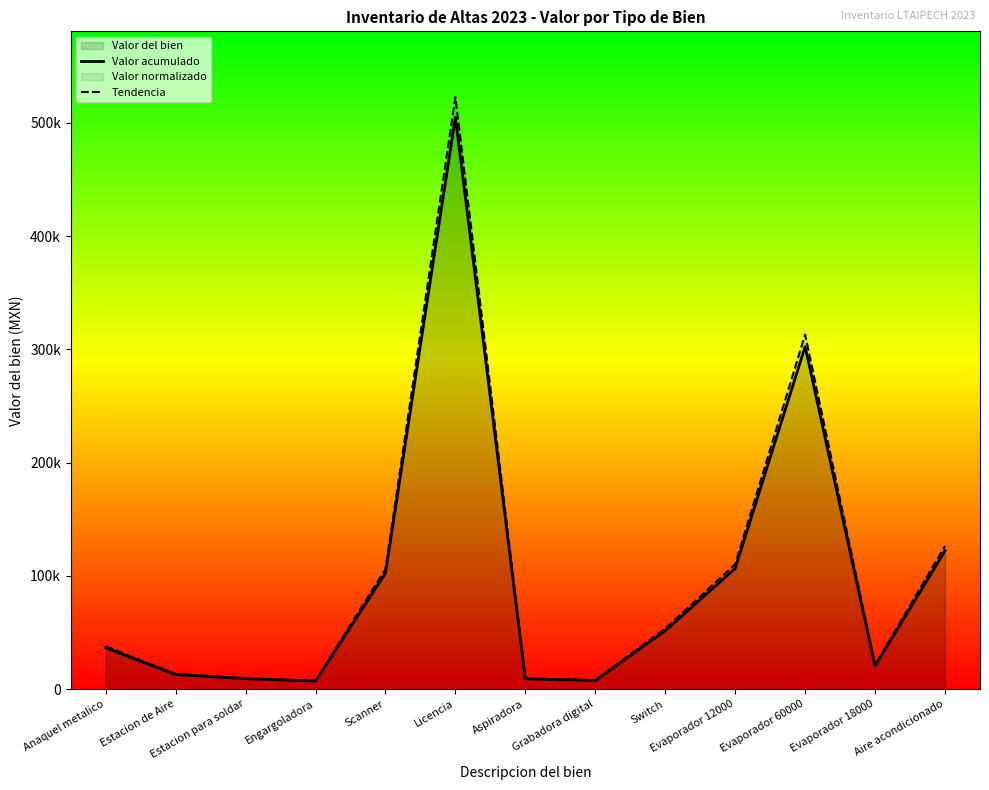

Does the chart display data point markers on the line(s)?

No